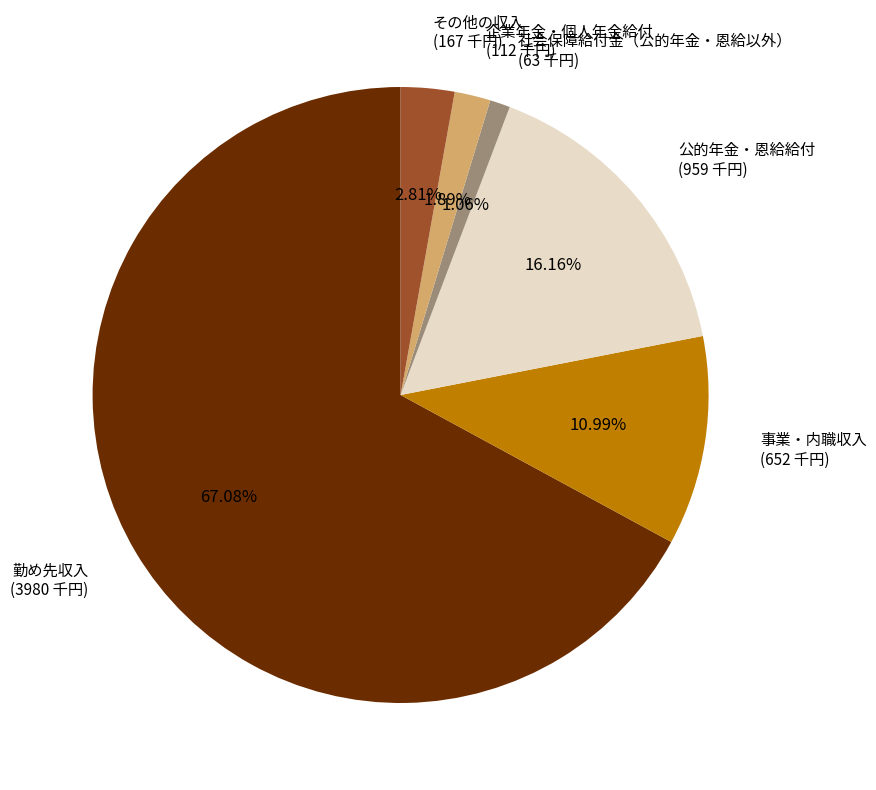

What is the ratio of the value at 勤め先収入 to the value at 公的年金・恩給給付?

4.2